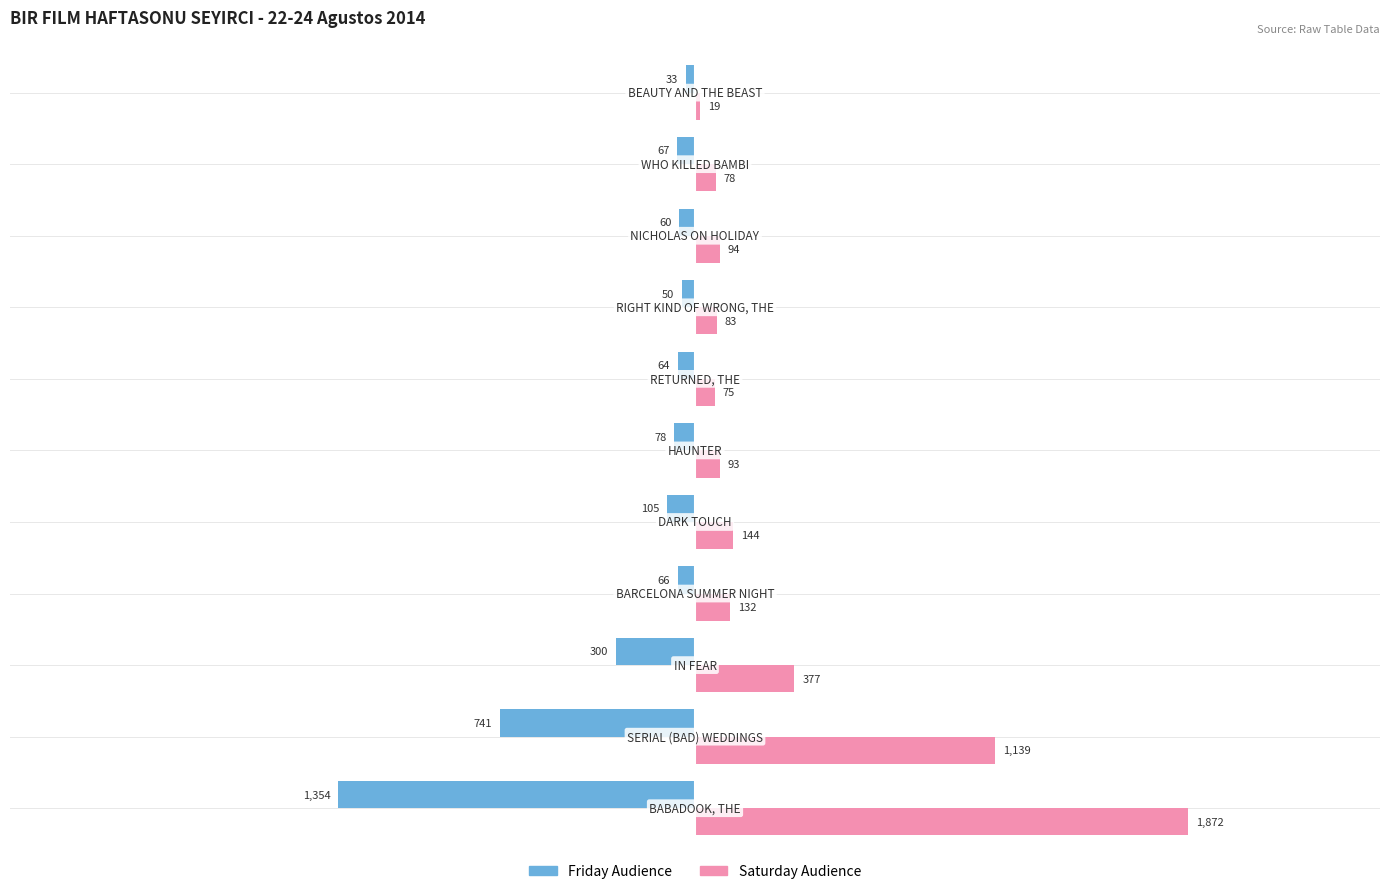

What is the minimum value for Friday Audience?

-1354